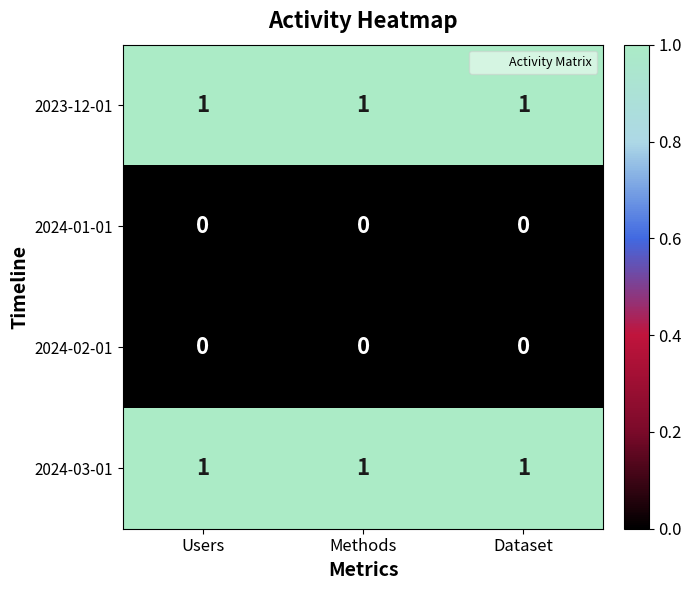

Is the value of 2024-01-01 at Users greater than the value of 2024-03-01 at Methods?

No